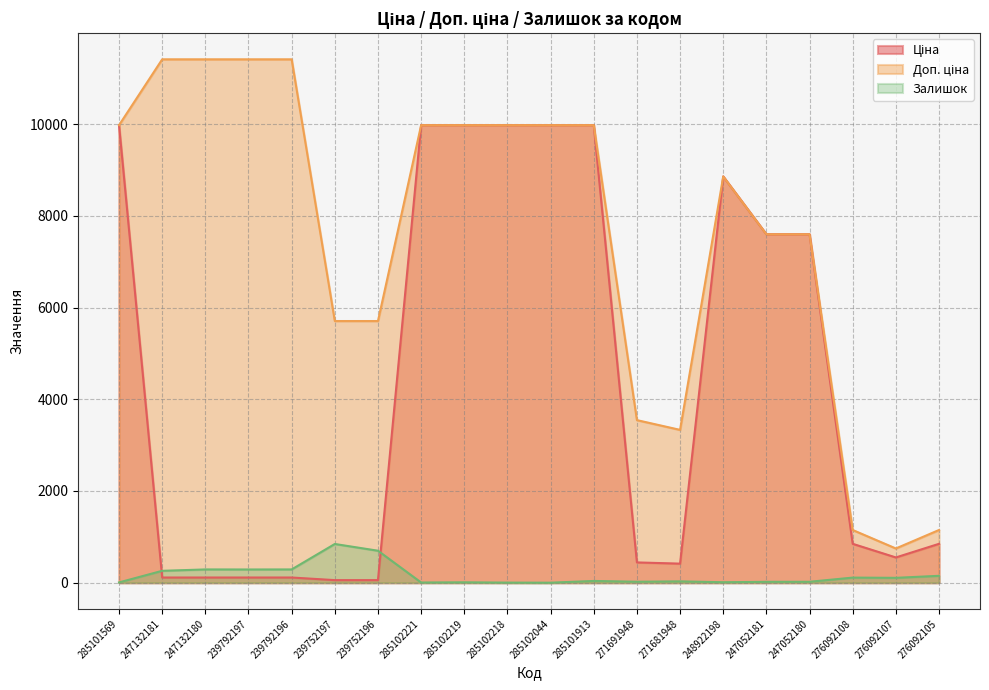

What is the maximum value for Доп. ціна?

11410.0